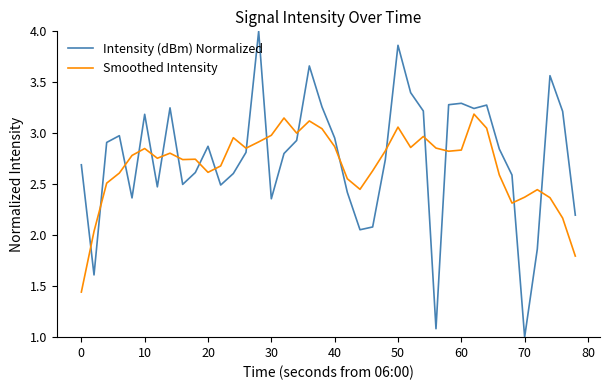

Rank the series by their average value, from highest to lowest.

Intensity (dBm) Normalized, Smoothed Intensity